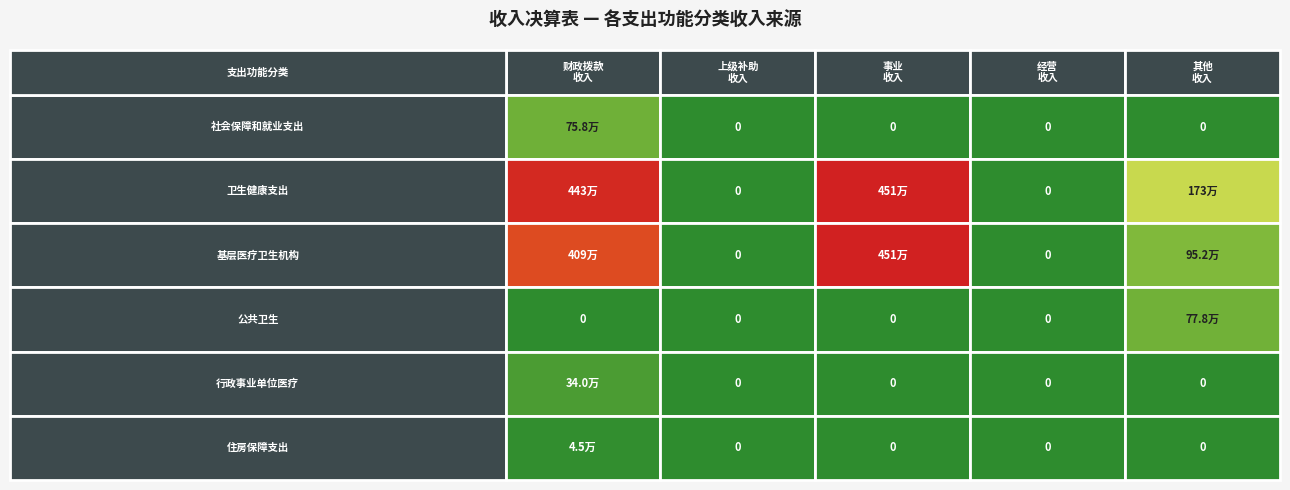

Which series has the largest total across all categories?

财政拨款收入